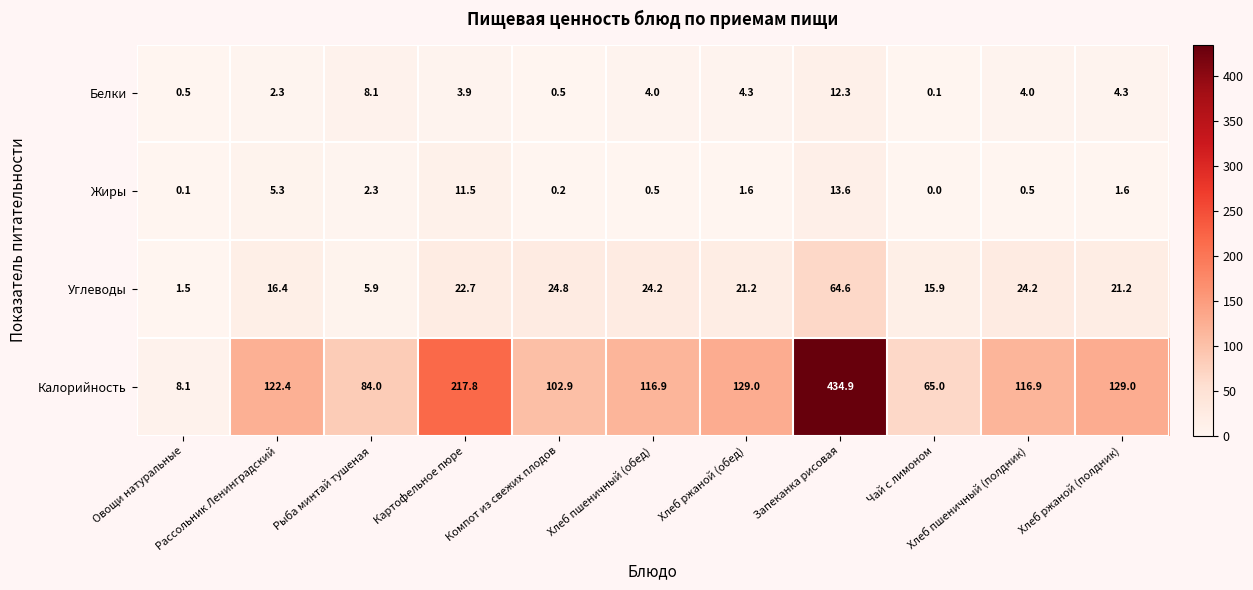

What is the difference between the second highest and minimum values in the Белки series?

8.0